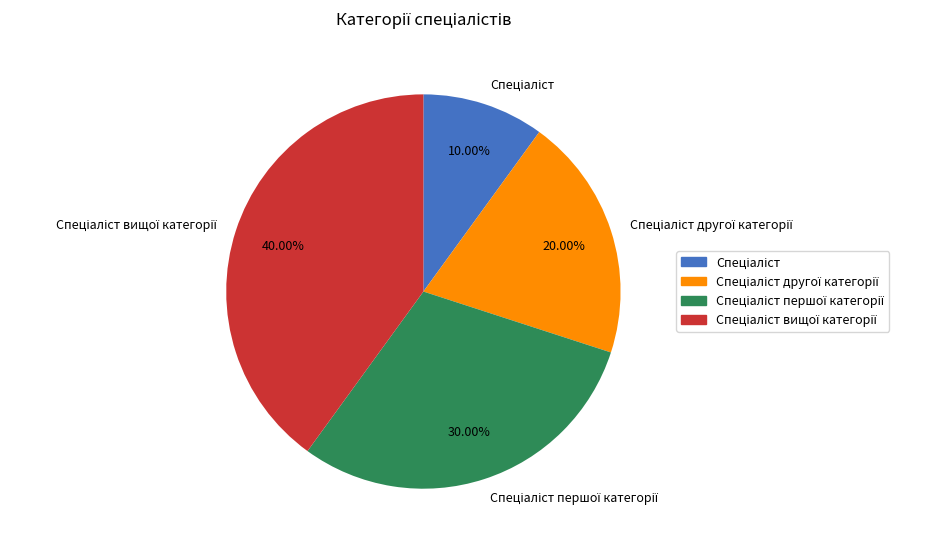

Is there a majority slice in this chart?

No